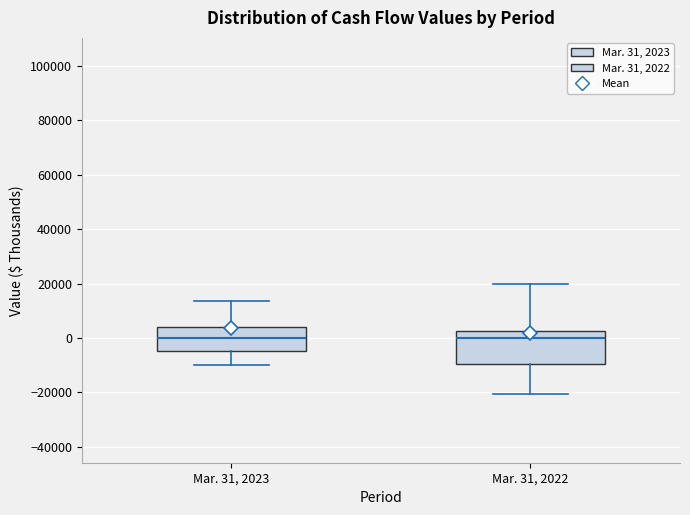

Which box is the tallest, from its lower edge to its upper edge?

Mar. 31, 2022